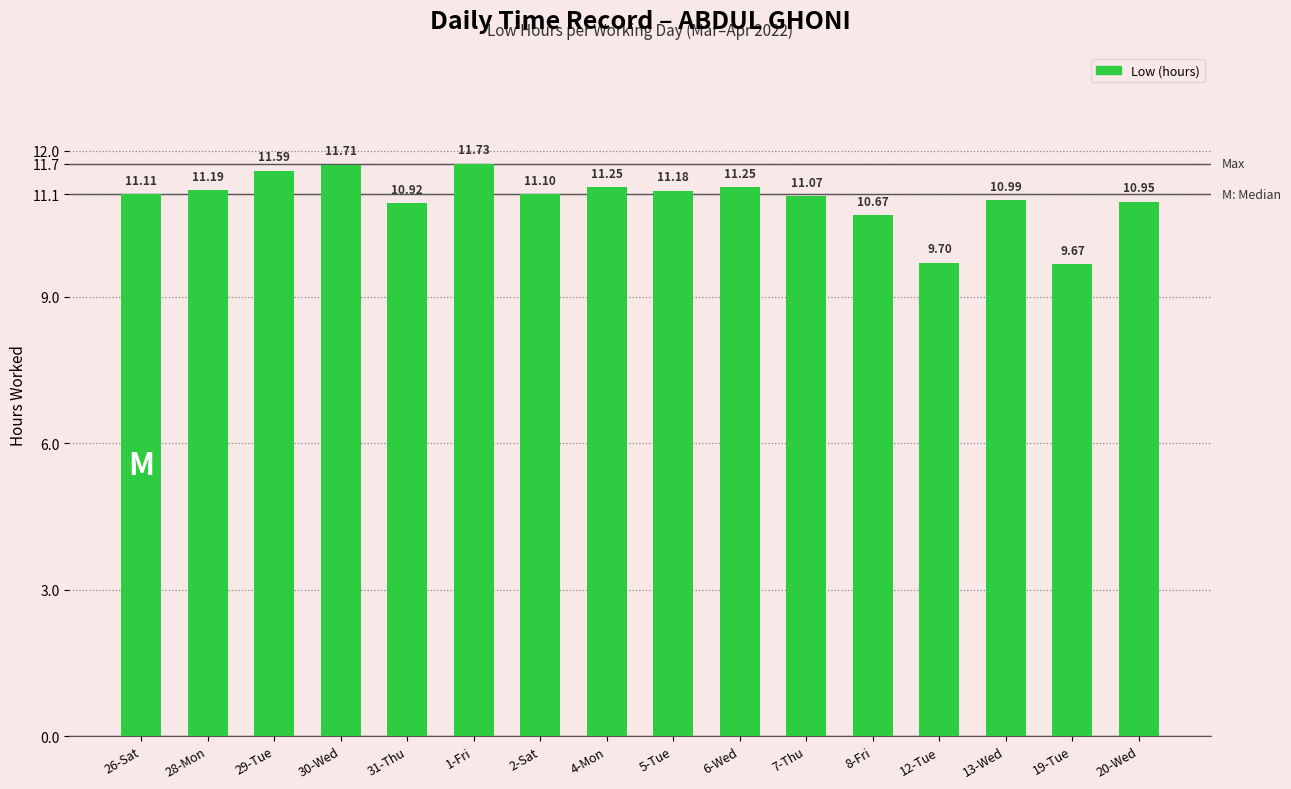

What is the ratio of the value at 12-Tue to the value at 4-Mon?

0.9